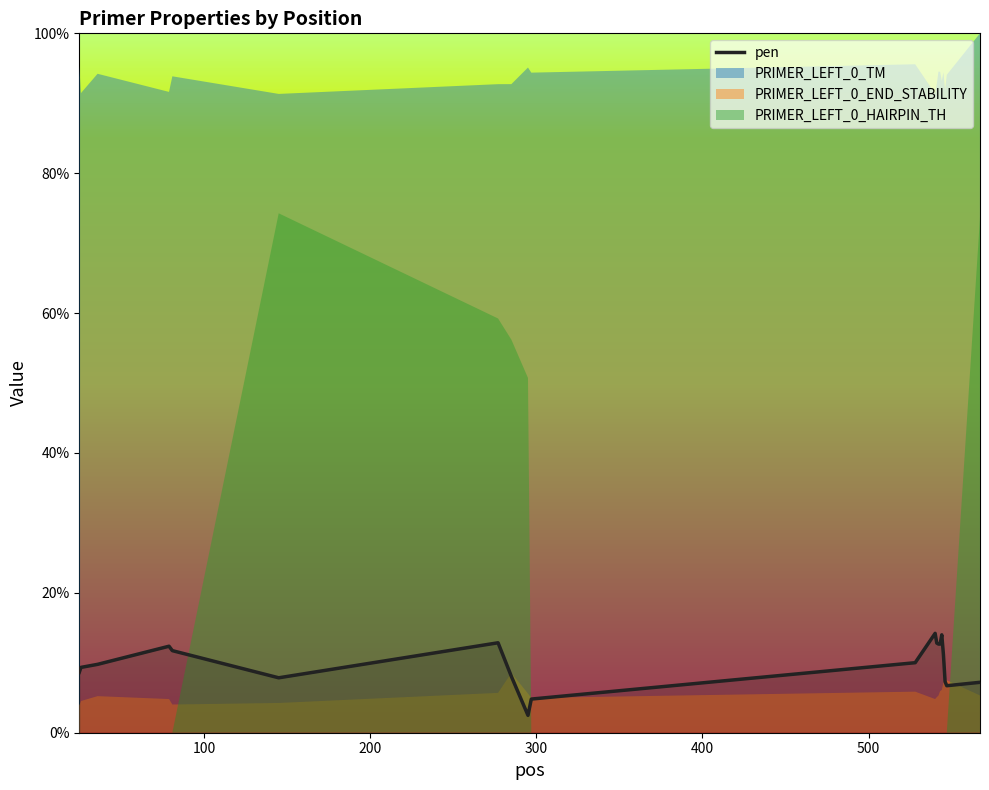

Is it true that the value at 11 is 3.1?

False